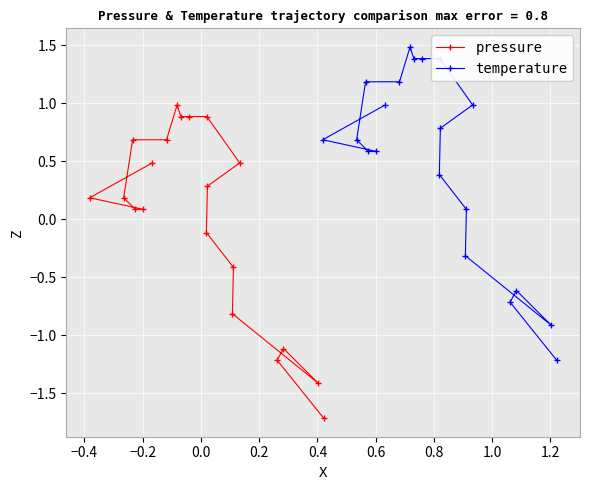

What is the maximum value for temperature?

1.5